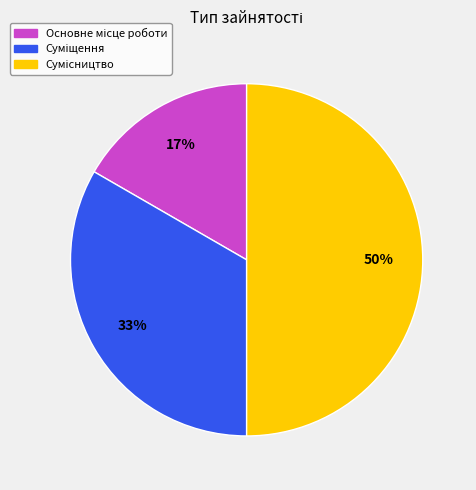

To the nearest percent, what is the difference between the largest and smallest slice percentages?

33%